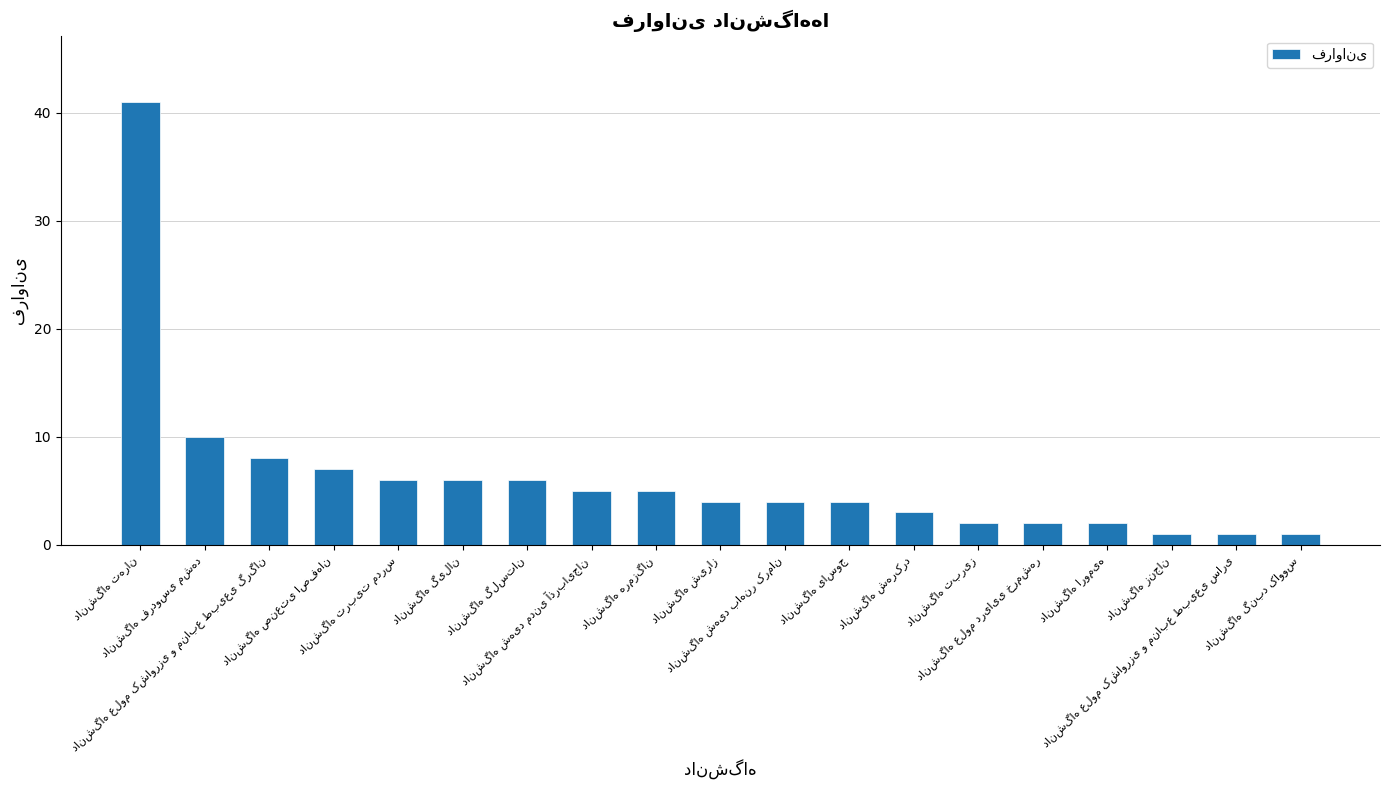

What is the value of the 19th bar from the left?

1